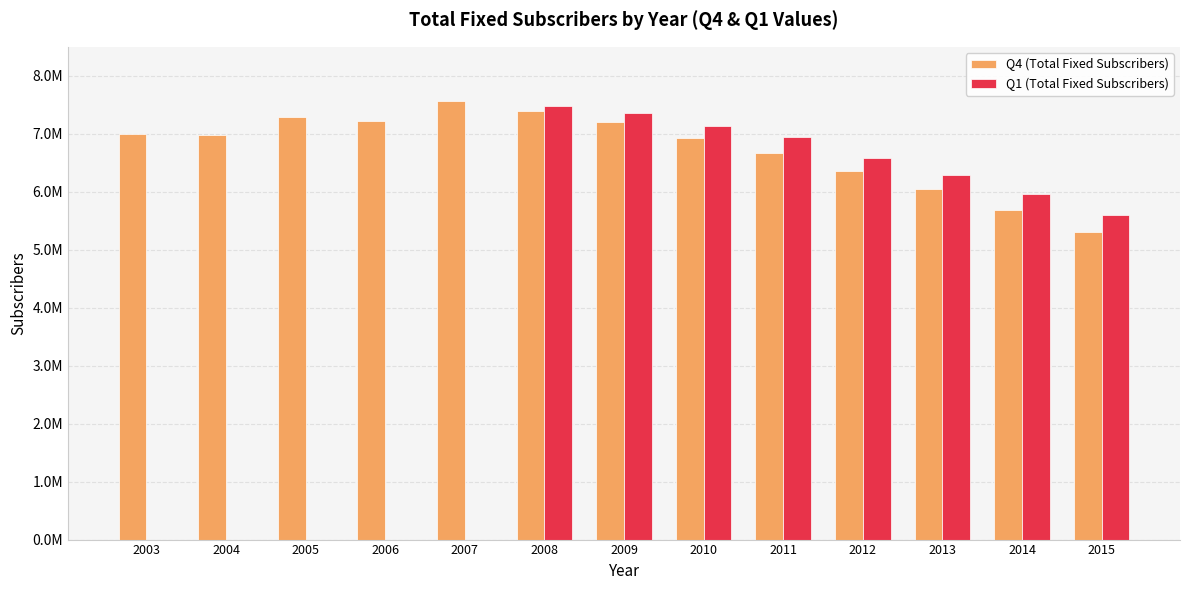

List the series in order of their peak value, lowest first.

Q1 (Total Fixed Subscribers), Q4 (Total Fixed Subscribers)